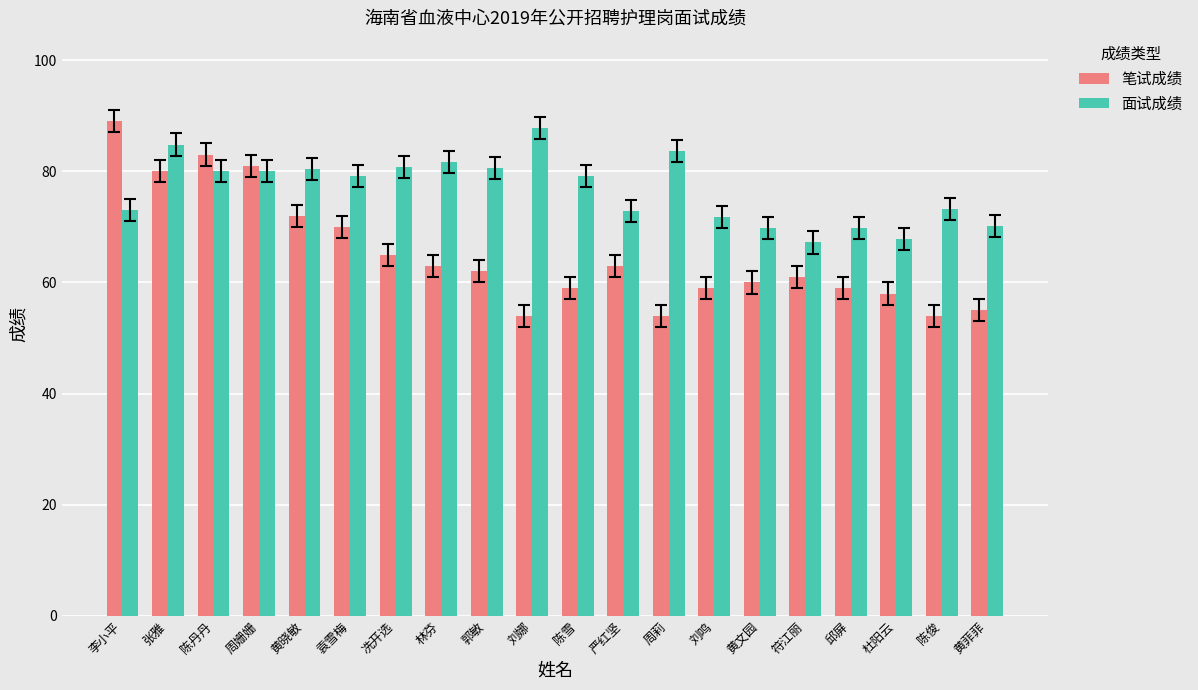

What is the highest value of the 面试成绩 series?

87.8